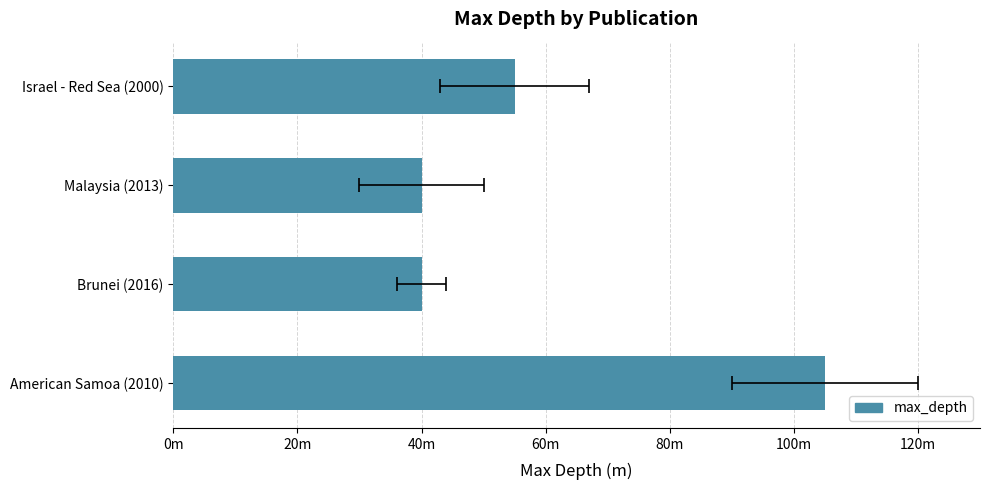

How many values are below 55?

2